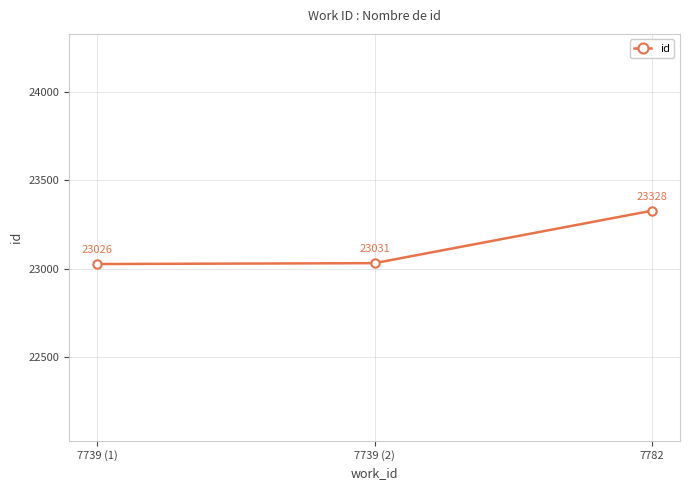

What is the smallest value displayed?

23026